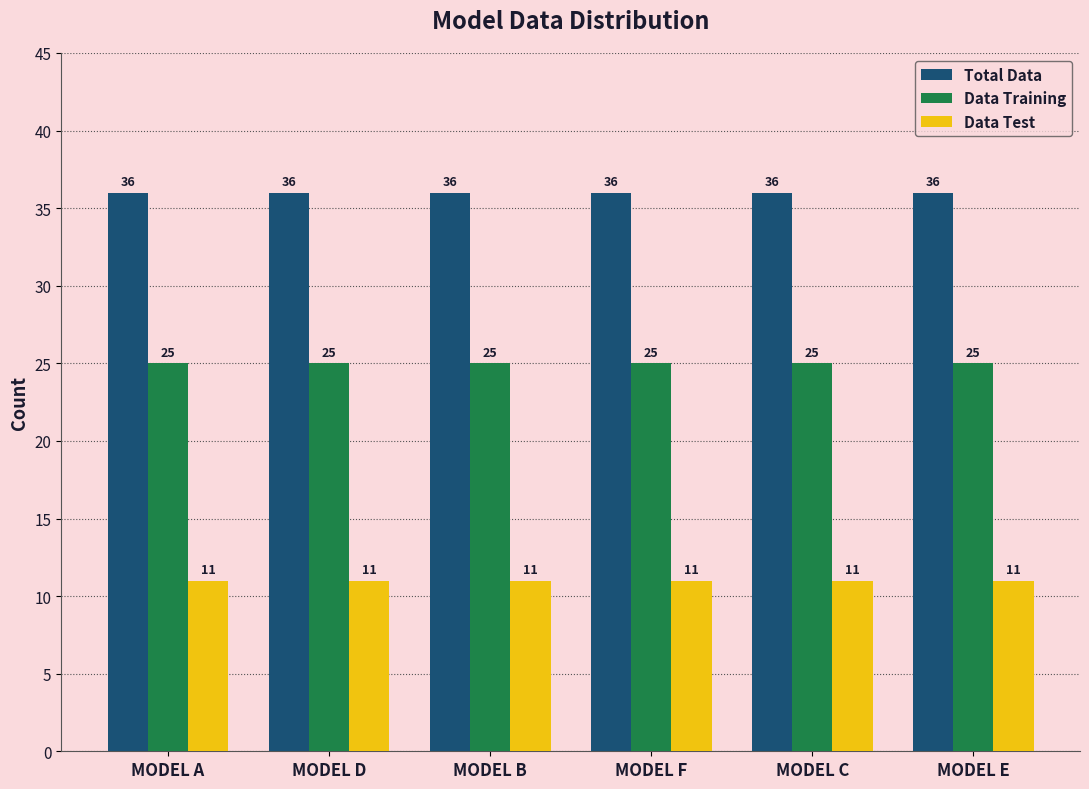

Reading left to right, transcribe all the data shown in this chart.

Total Data: MODEL A=36	MODEL D=36	MODEL B=36	MODEL F=36	MODEL C=36	MODEL E=36
Data Training: MODEL A=25	MODEL D=25	MODEL B=25	MODEL F=25	MODEL C=25	MODEL E=25
Data Test: MODEL A=11	MODEL D=11	MODEL B=11	MODEL F=11	MODEL C=11	MODEL E=11